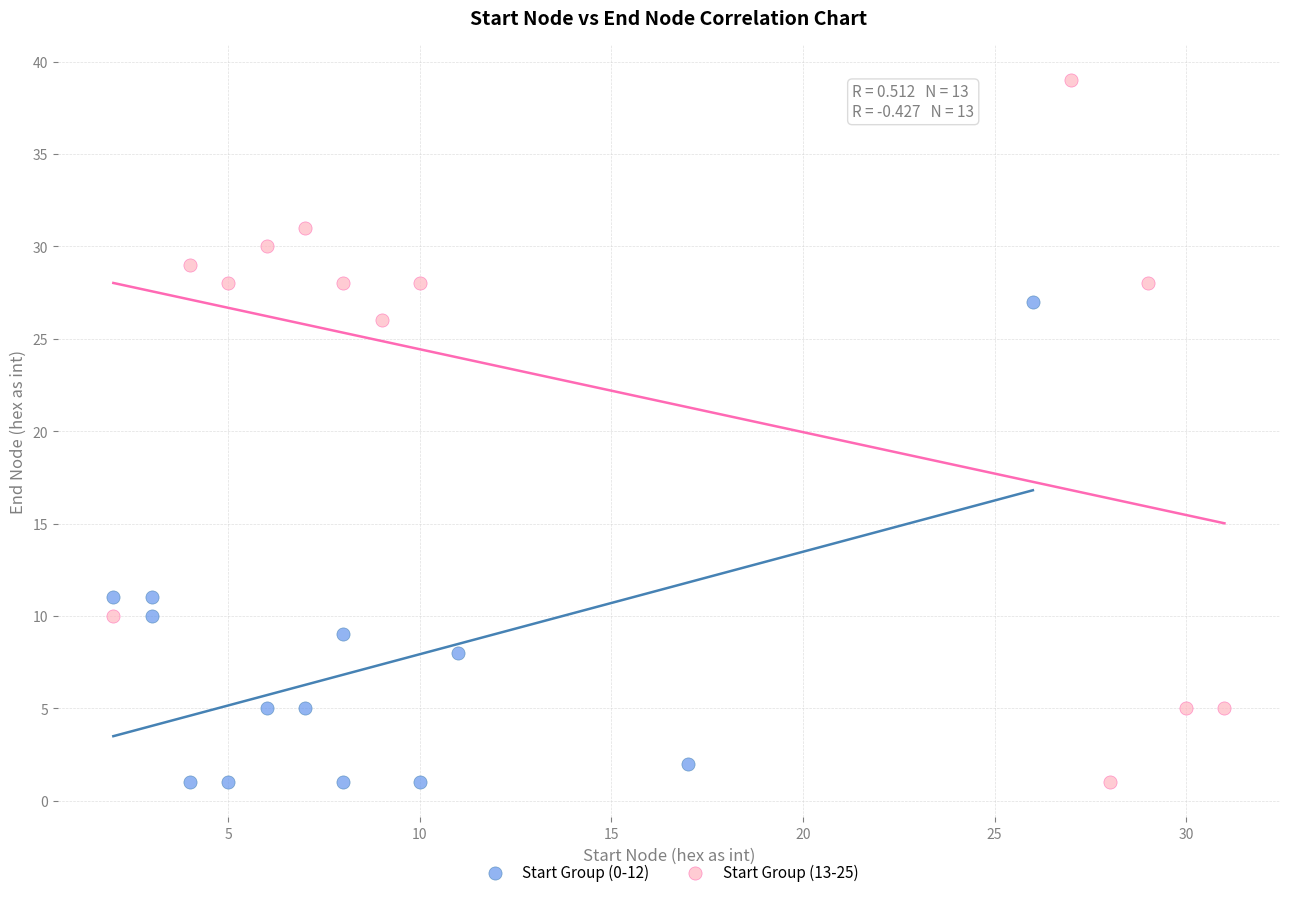

Which series has the widest spread of Y values?

Start Group (13-25)